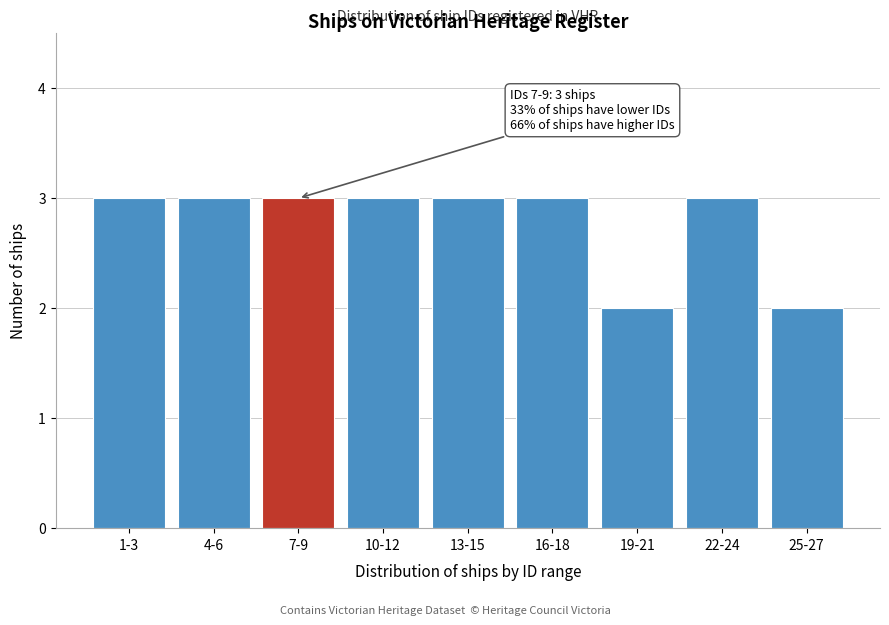

Reading left to right, what are all the values shown in this chart?

3	3	3	3	3	3	2	3	2